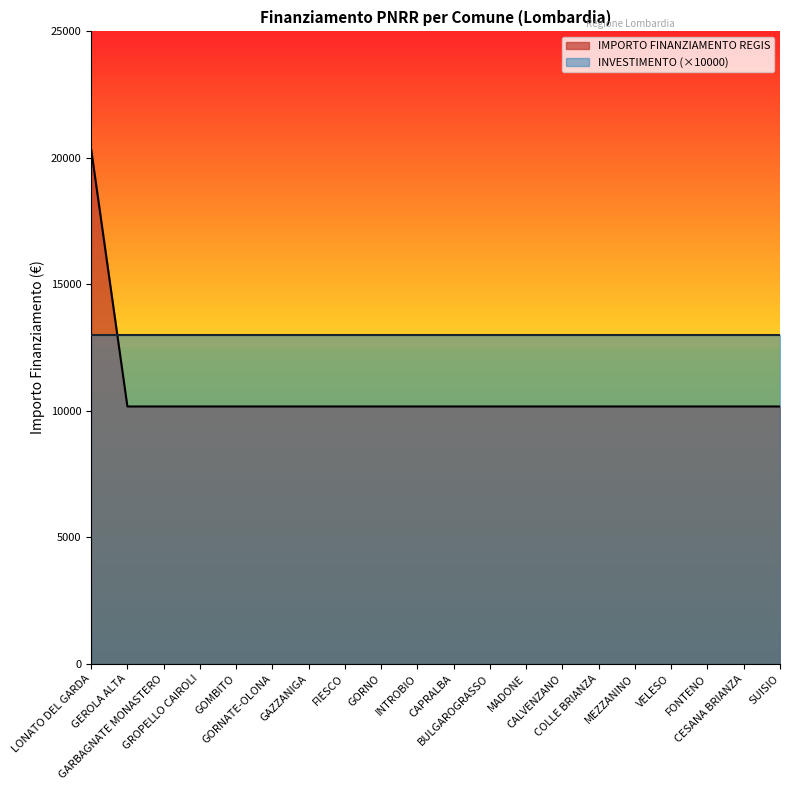

True or false: the data shows 4334 at GROPELLO CAIROLI.

False